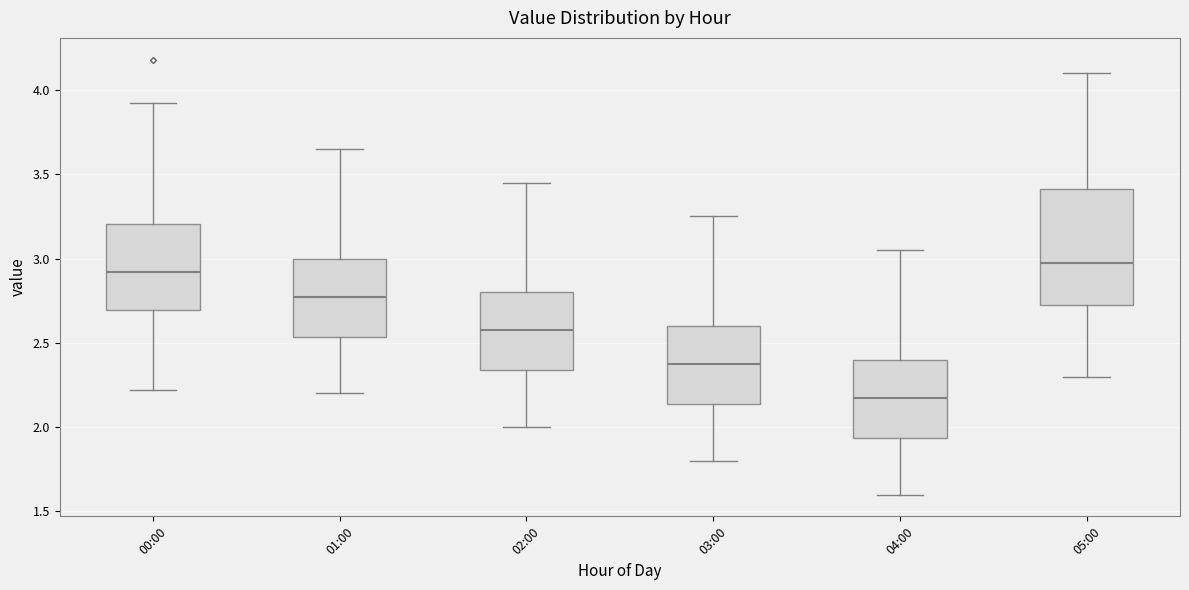

Reading left to right, transcribe this box plot: for each box, give where its median line is, the range the box spans, and where its two whiskers end, as read against the y-axis. The values are not printed on the chart, so give them approximately, as read against the axis.

00:00: median 2.90, box 2.70 to 3.20, whiskers 2.20 to 3.90
01:00: median 2.80, box 2.55 to 3.00, whiskers 2.20 to 3.65
02:00: median 2.60, box 2.35 to 2.80, whiskers 2.00 to 3.45
03:00: median 2.40, box 2.15 to 2.60, whiskers 1.80 to 3.25
04:00: median 2.20, box 1.95 to 2.40, whiskers 1.60 to 3.05
05:00: median 3.00, box 2.75 to 3.40, whiskers 2.30 to 4.10